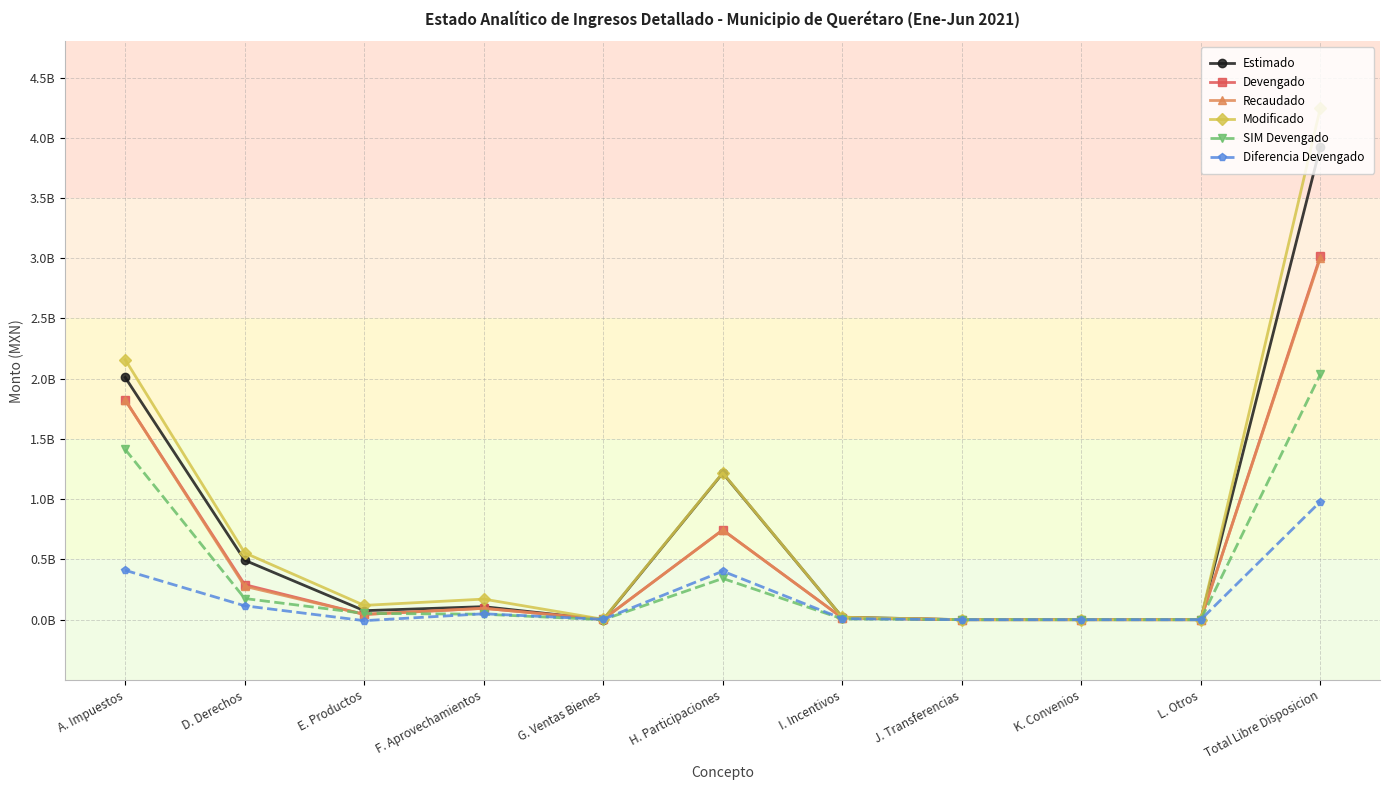

Is this an area chart (filled region under the line)?

No